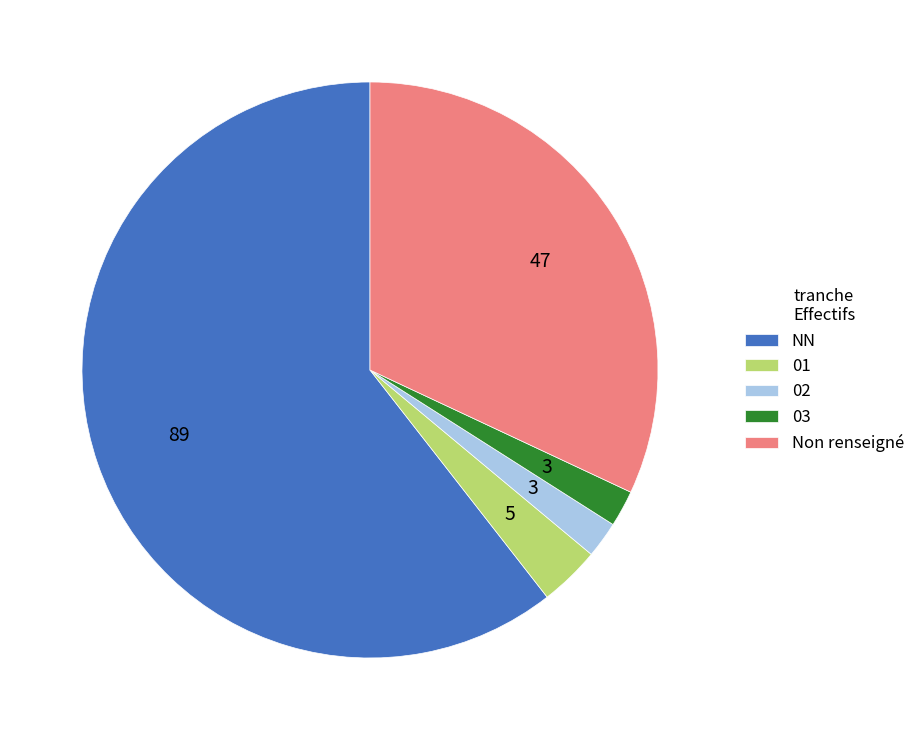

Which has a higher value, Non renseigné or 03?

Non renseigné